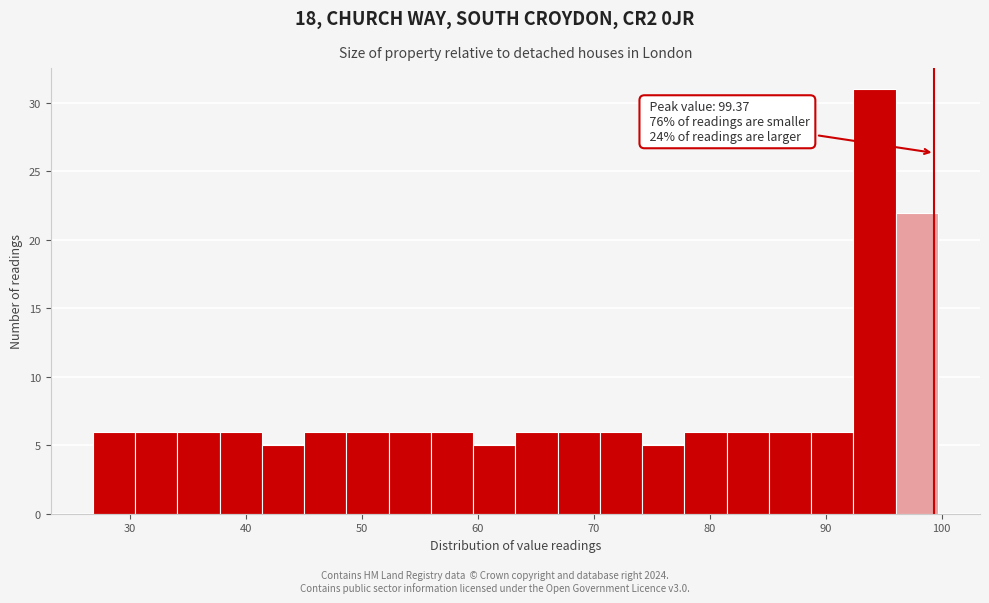

Read against the x-axis, roughly where is the centre of the tallest bar?

94